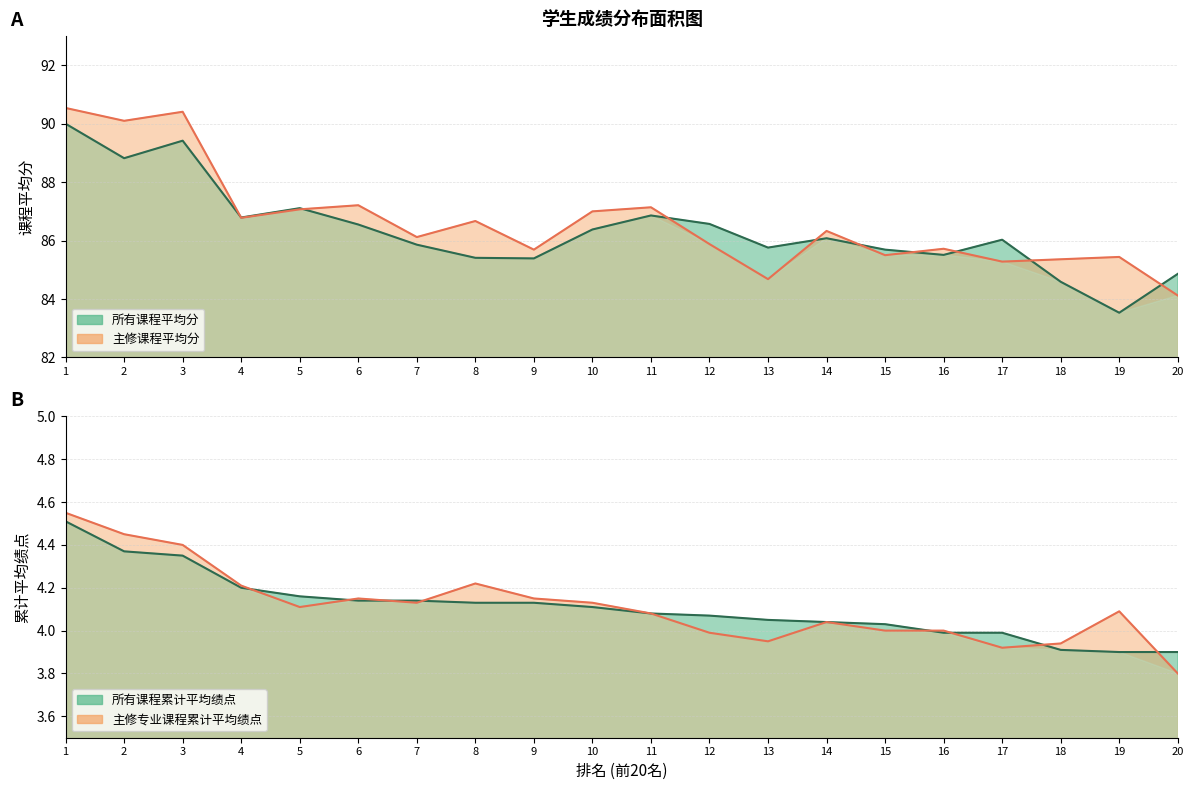

Reading left to right, list all the values displayed in this chart.

所有课程平均分: 1=90.0	2=88.8	3=89.4	4=86.8	5=87.1	6=86.5	7=85.9	8=85.4	9=85.4	10=86.4	11=86.9	12=86.6	13=85.8	14=86.1	15=85.7	16=85.5	17=86.0	18=84.6	19=83.5	20=84.9
主修课程平均分: 1=90.5	2=90.1	3=90.4	4=86.8	5=87.1	6=87.2	7=86.1	8=86.7	9=85.7	10=87.0	11=87.1	12=85.9	13=84.7	14=86.3	15=85.5	16=85.7	17=85.3	18=85.4	19=85.4	20=84.1
主修专业课程累计平均绩点: 1=4.5	2=4.5	3=4.4	4=4.2	5=4.1	6=4.2	7=4.1	8=4.2	9=4.2	10=4.1	11=4.1	12=4.0	13=4.0	14=4.0	15=4.0	16=4.0	17=3.9	18=3.9	19=4.1	20=3.8
所有课程累计平均绩点: 1=4.5	2=4.4	3=4.3	4=4.2	5=4.2	6=4.1	7=4.1	8=4.1	9=4.1	10=4.1	11=4.1	12=4.1	13=4.0	14=4.0	15=4.0	16=4.0	17=4.0	18=3.9	19=3.9	20=3.9